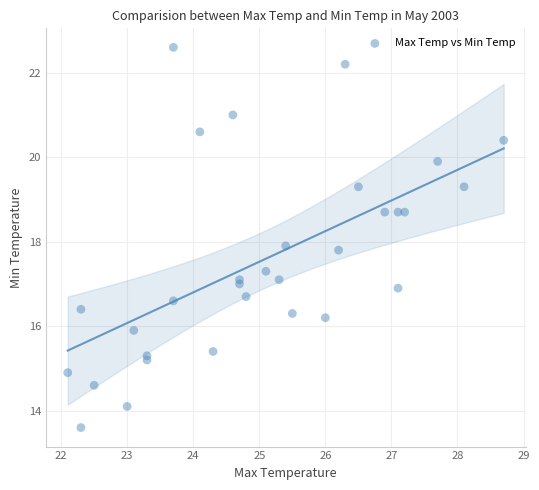

What Y value in the scatter plot is closest to 18?

17.9